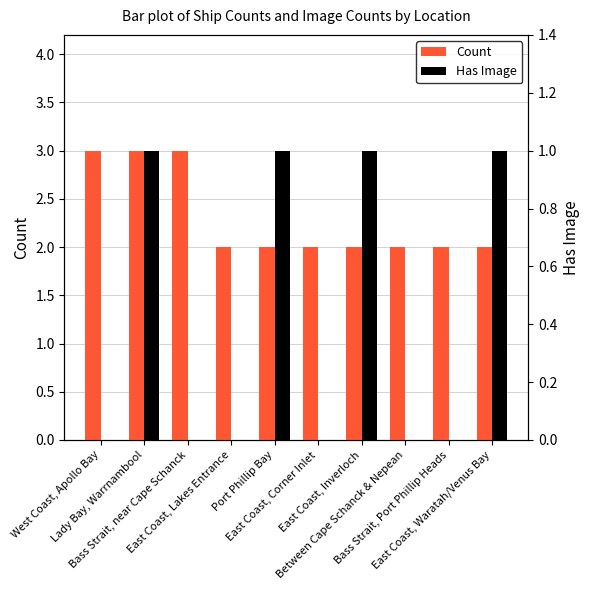

Are the bars grouped side by side (vs. stacked)?

Yes